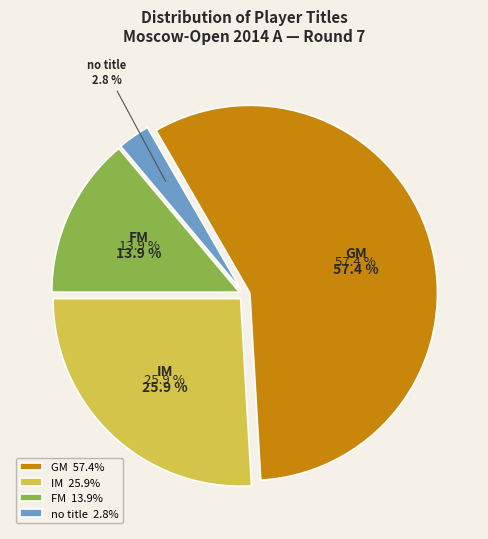

How many slices are in this pie chart?

4